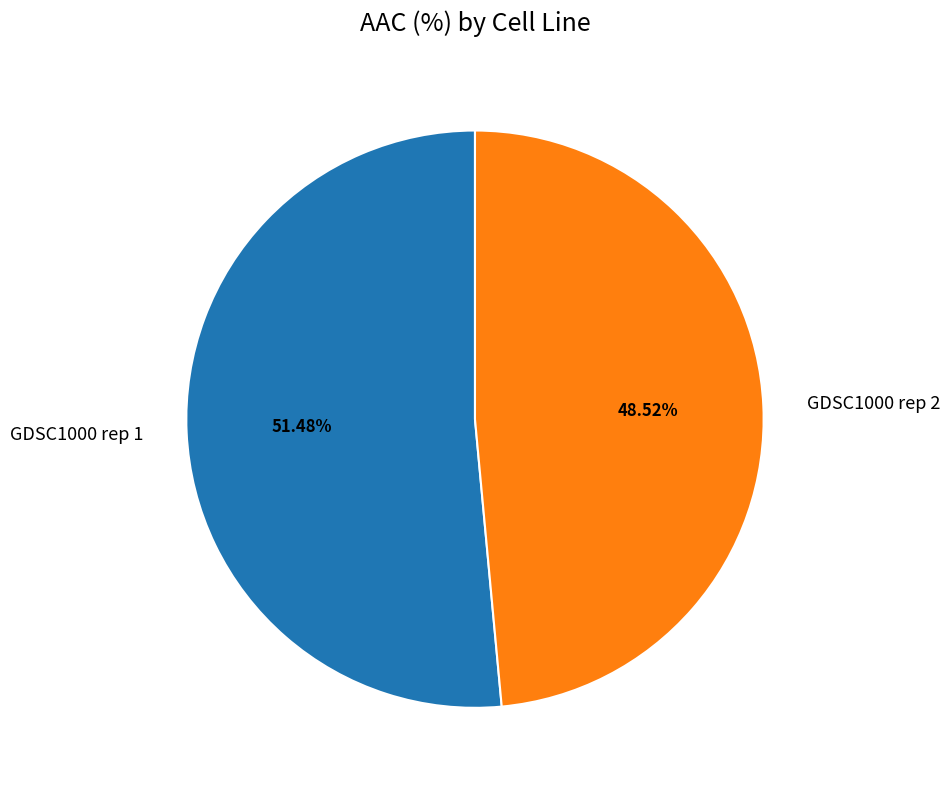

To the nearest percent, what percentage of the pie is GDSC1000 rep 2?

49%